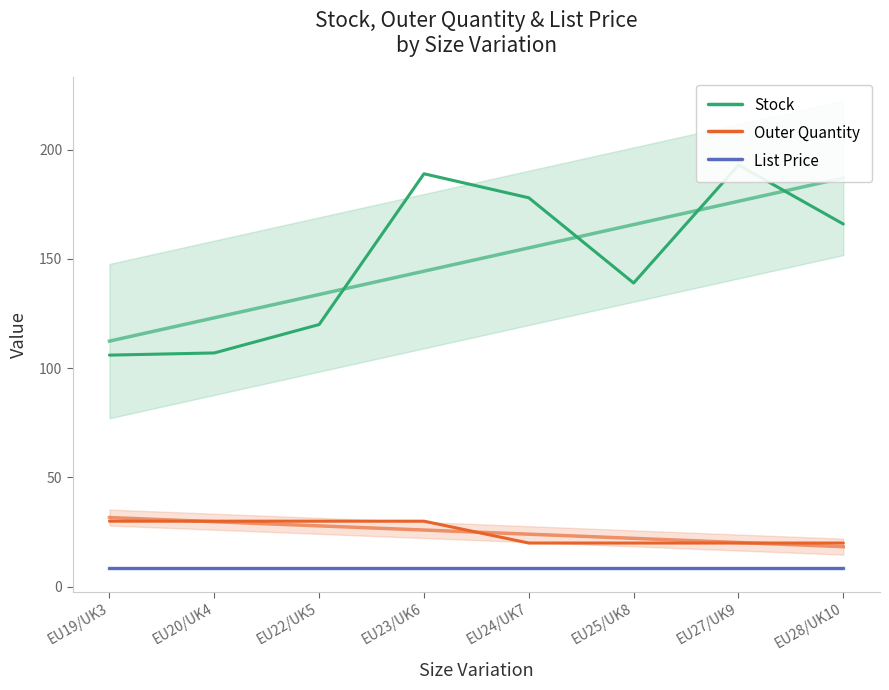

How many lines are shown in the chart?

3